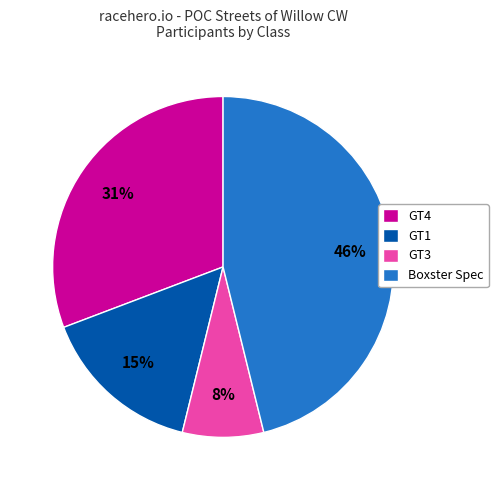

Is the sum of GT3 and GT1 greater than half?

No